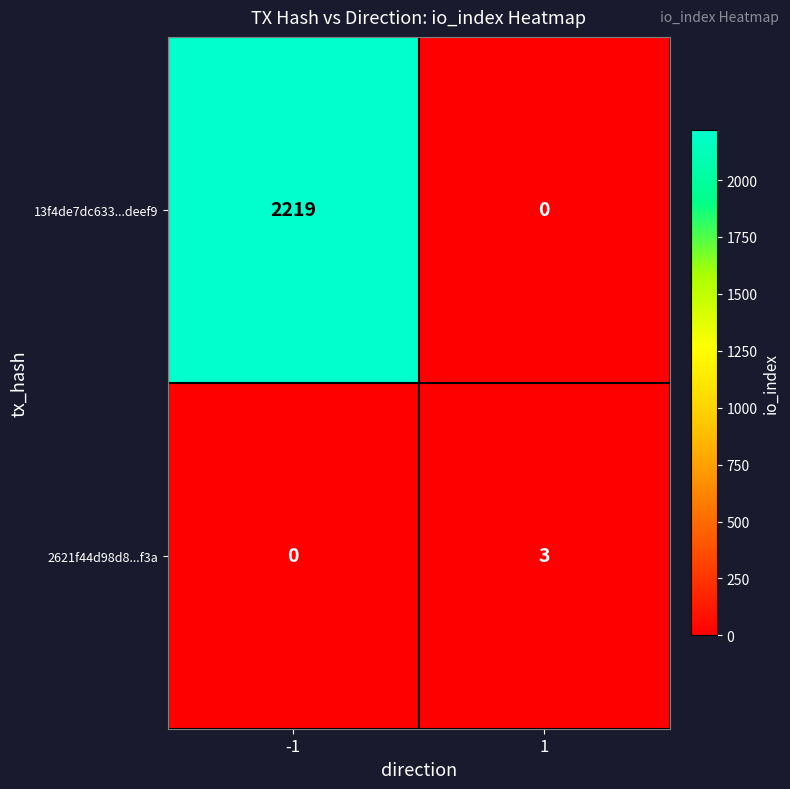

Reading right to left, transcribe all the data shown in this chart.

13f4de7dc633...deef9: 1=0	-1=2219
2621f44d98d8...f3a: 1=3	-1=0